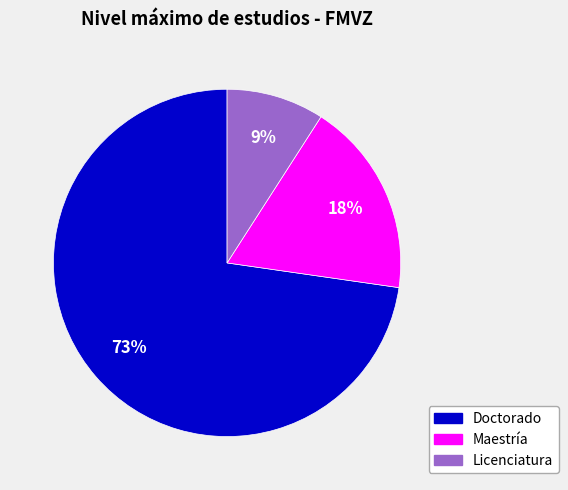

To the nearest percent, what is the combined percentage of Licenciatura and Maestría?

27%